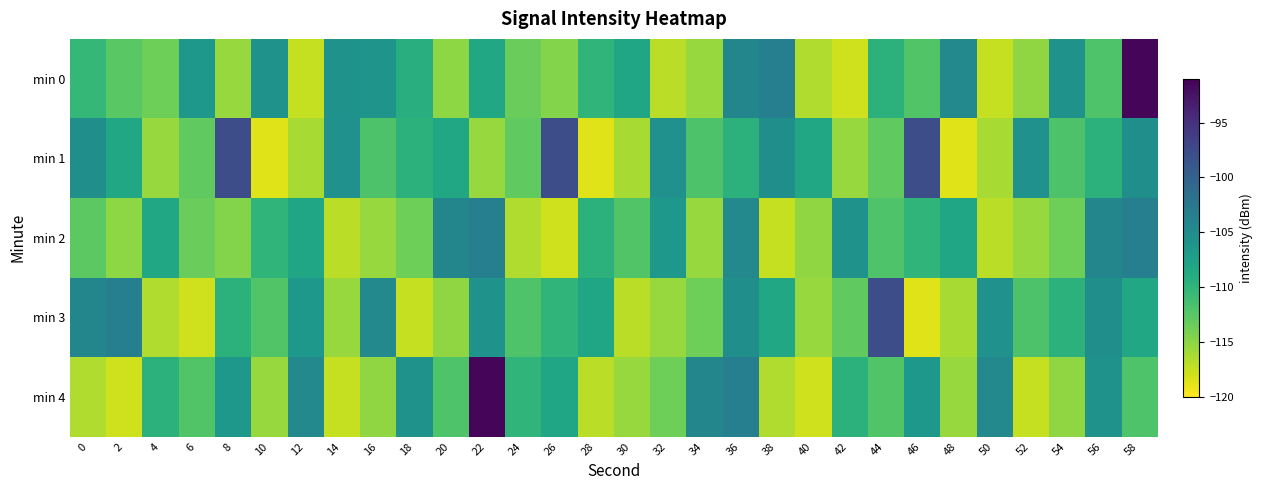

Reading right to left, transcribe all the data shown in this chart.

min 0: 58=-91.5	56=-112.1	54=-105.8	52=-115.2	50=-117.4	48=-104.7	46=-112.1	44=-109.6	42=-118.0	40=-116.6	38=-103.5	36=-104.3	34=-115.6	32=-117.0	30=-108.1	28=-110.0	26=-114.7	24=-113.4	22=-108.3	20=-115.1	18=-109.3	16=-106.0	14=-105.8	12=-117.4	10=-105.8	8=-115.5	6=-106.4	4=-113.6	2=-112.6	0=-110.3
min 1: 58=-105.4	56=-109.7	54=-111.9	52=-105.7	50=-116.2	48=-118.6	46=-97.8	44=-112.9	42=-115.5	40=-108.4	38=-105.4	36=-109.7	34=-111.9	32=-105.7	30=-116.2	28=-118.6	26=-97.8	24=-112.9	22=-115.5	20=-108.4	18=-109.7	16=-111.9	14=-105.7	12=-116.2	10=-118.6	8=-97.8	6=-112.9	4=-115.5	2=-108.4	0=-105.4
min 2: 58=-103.5	56=-104.3	54=-113.6	52=-115.6	50=-117.0	48=-108.1	46=-110.0	44=-112.1	42=-105.8	40=-115.2	38=-117.4	36=-104.7	34=-115.5	32=-106.4	30=-112.1	28=-109.6	26=-118.0	24=-116.6	22=-103.5	20=-104.3	18=-113.6	16=-115.6	14=-117.0	12=-108.1	10=-110.0	8=-114.7	6=-113.4	4=-108.3	2=-115.1	0=-112.7
min 3: 58=-108.4	56=-105.4	54=-109.7	52=-111.9	50=-105.7	48=-116.2	46=-118.6	44=-97.8	42=-112.9	40=-115.5	38=-108.4	36=-105.4	34=-113.6	32=-115.6	30=-117.0	28=-108.1	26=-110.0	24=-112.1	22=-105.8	20=-115.2	18=-117.4	16=-104.7	14=-115.5	12=-106.4	10=-112.1	8=-109.6	6=-118.0	4=-116.6	2=-103.5	0=-104.3
min 4: 58=-112.1	56=-105.8	54=-115.2	52=-117.4	50=-104.7	48=-115.5	46=-106.4	44=-112.1	42=-109.6	40=-118.0	38=-116.6	36=-103.5	34=-104.3	32=-113.6	30=-115.6	28=-117.0	26=-108.1	24=-110.0	22=-91.5	20=-112.1	18=-105.8	16=-115.2	14=-117.4	12=-104.7	10=-115.5	8=-106.4	6=-112.1	4=-109.6	2=-118.0	0=-116.6